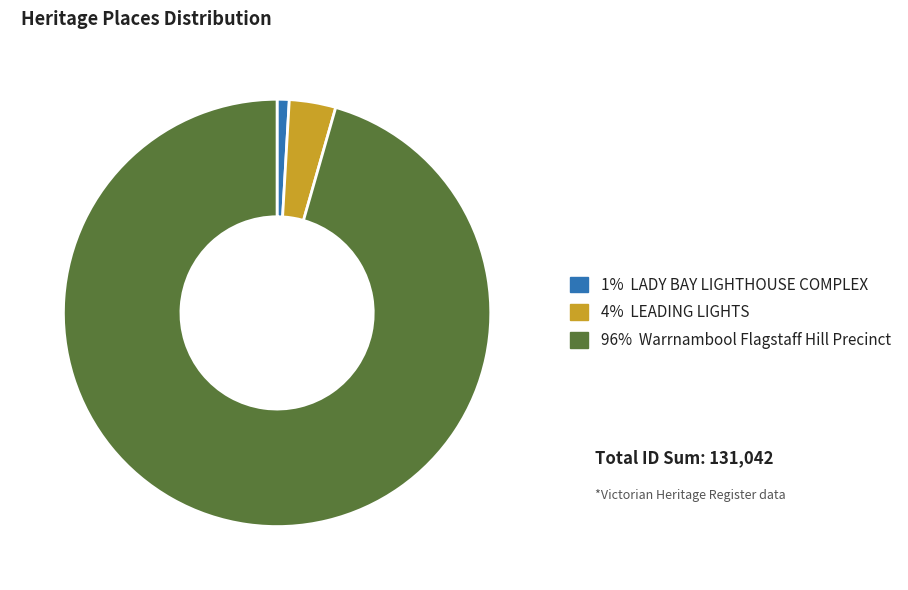

Does any single category account for the majority?

Yes